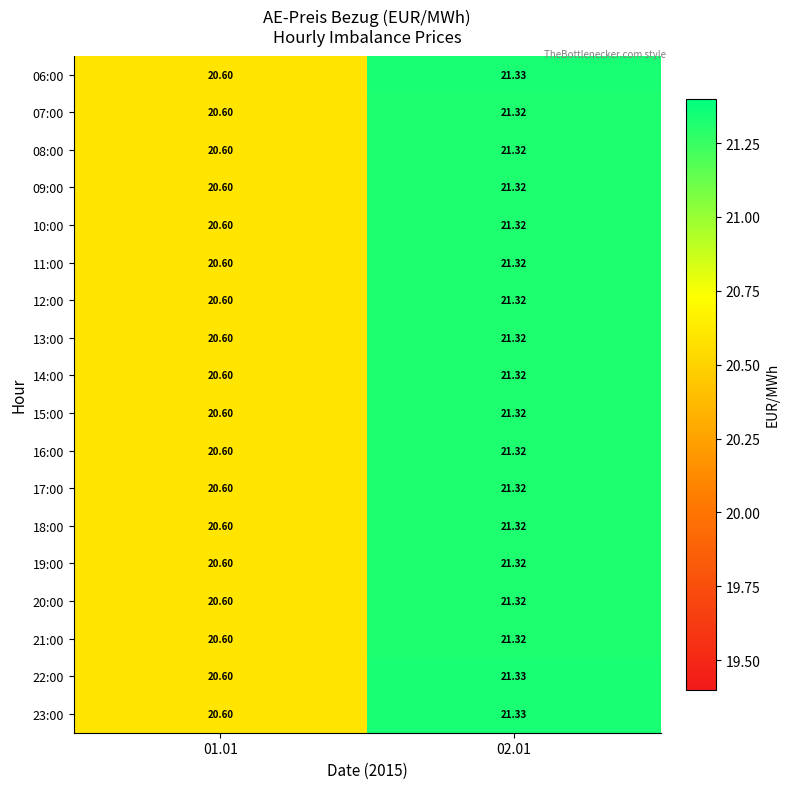

What is the total value across all series at 02.01?

383.8